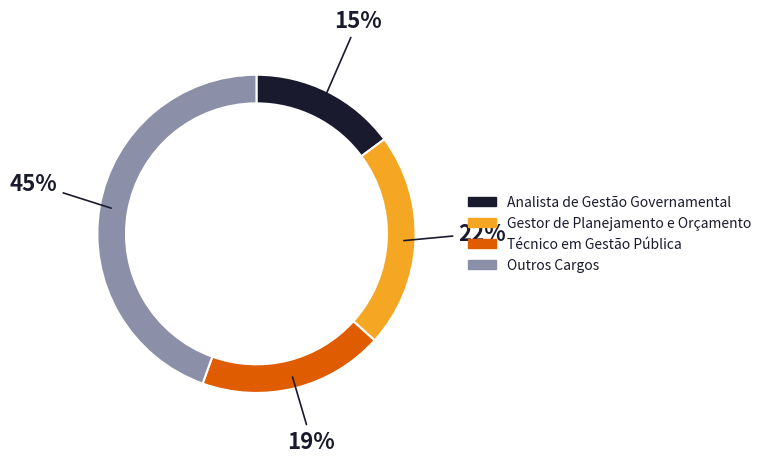

Does any single category account for the majority?

No